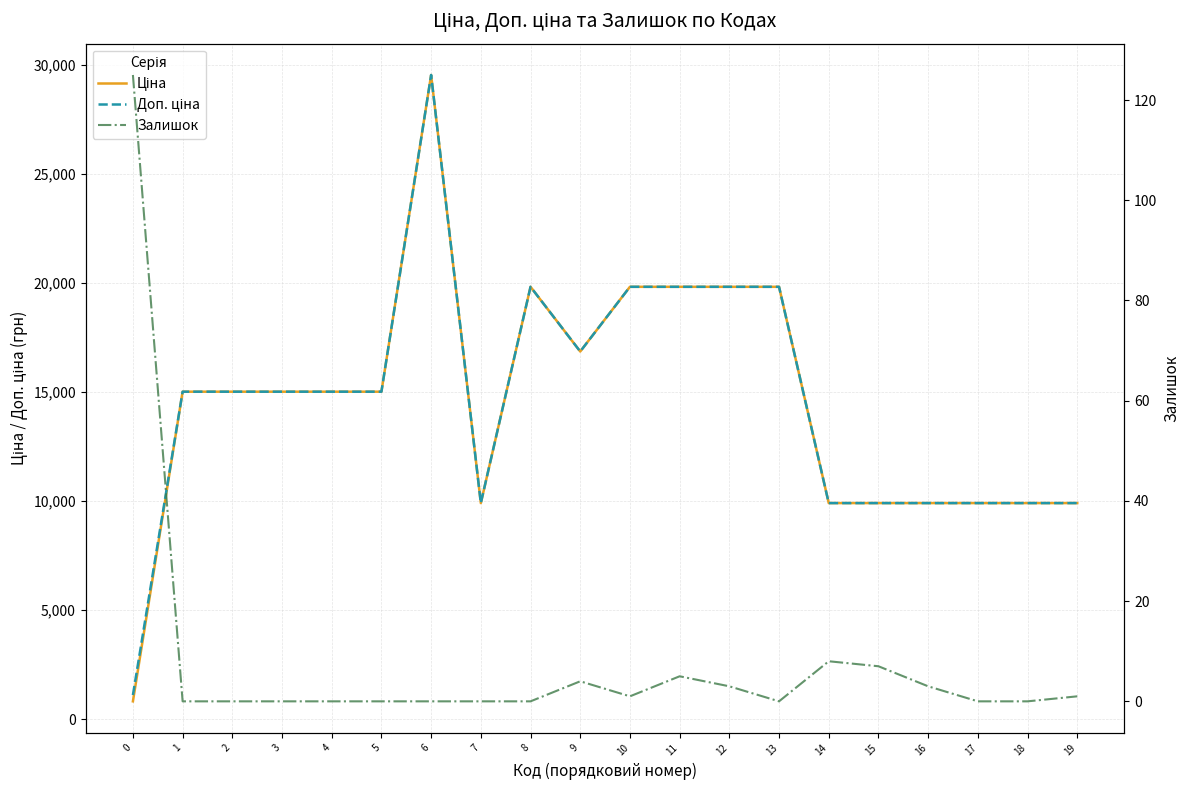

Which has a higher value, 16 or 4?

4